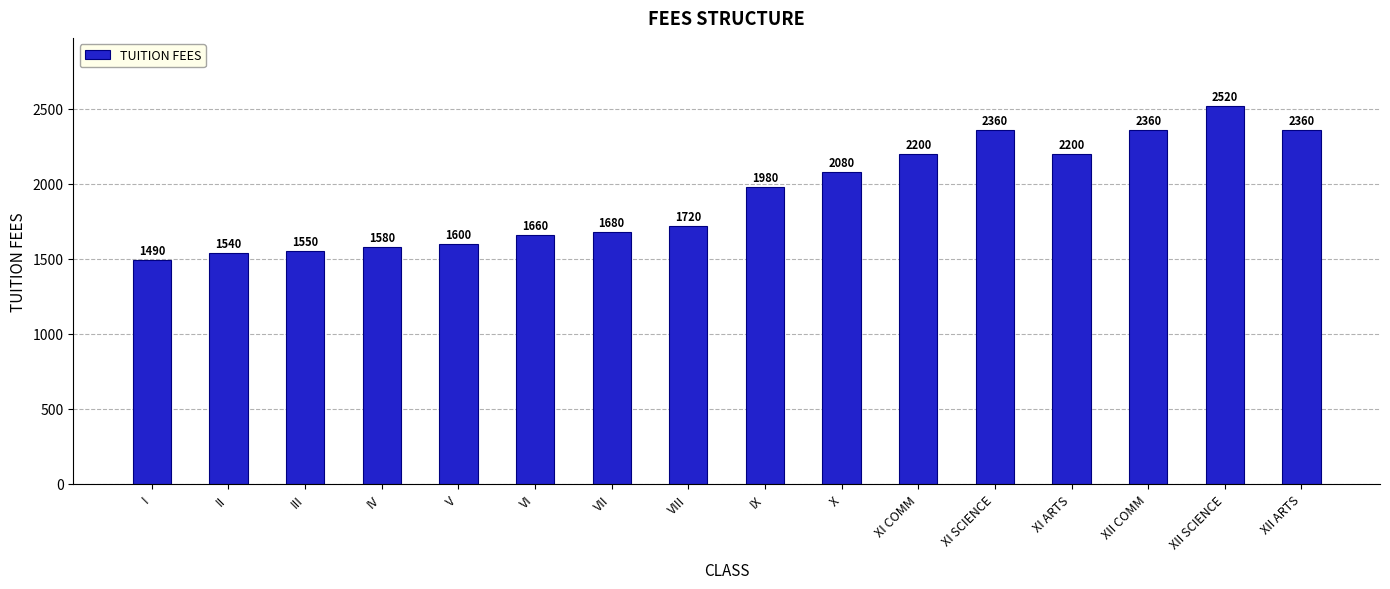

What is the label of the 10th bar from the left?

X